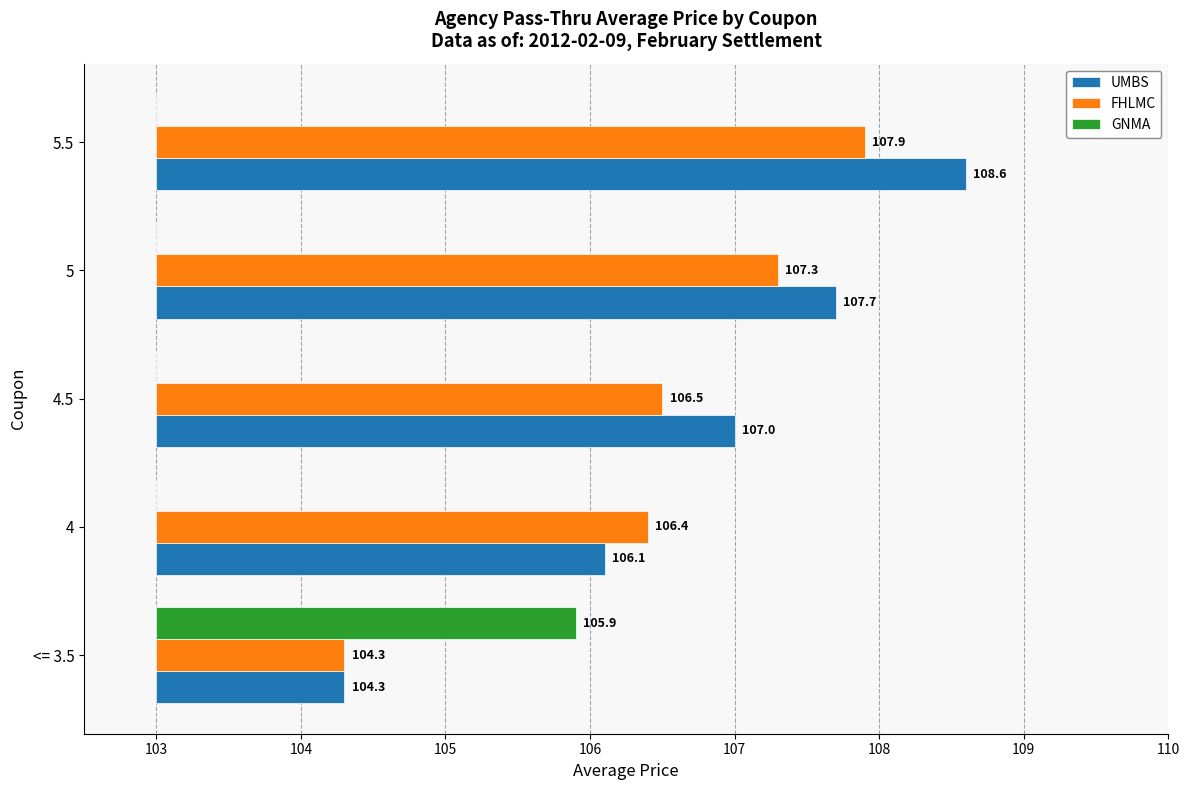

The value of UMBS at 5 is 6.6. True or false?

False